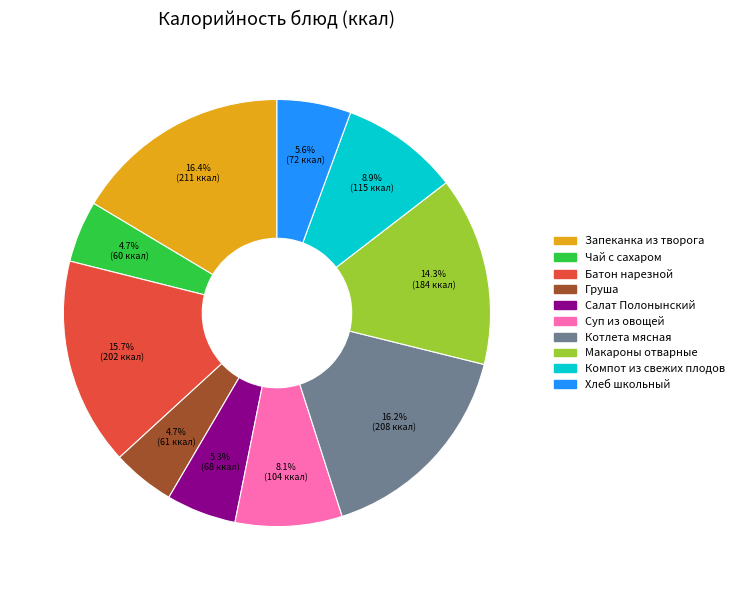

Is it true that Компот из свежих плодов is 1% of the pie?

False